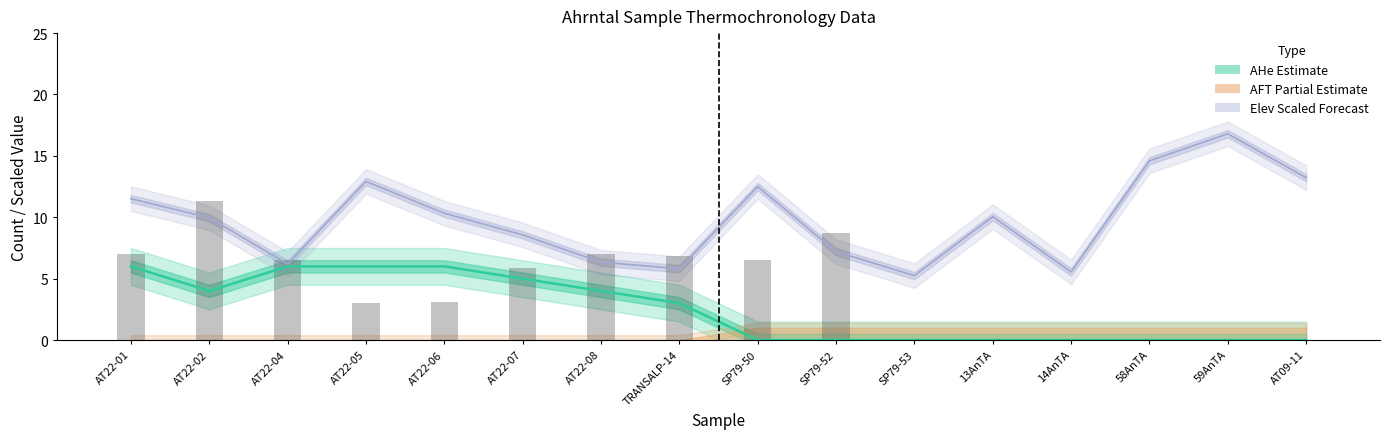

The Elev / 200 series shows 4.8 at SP79-52. True or false?

False